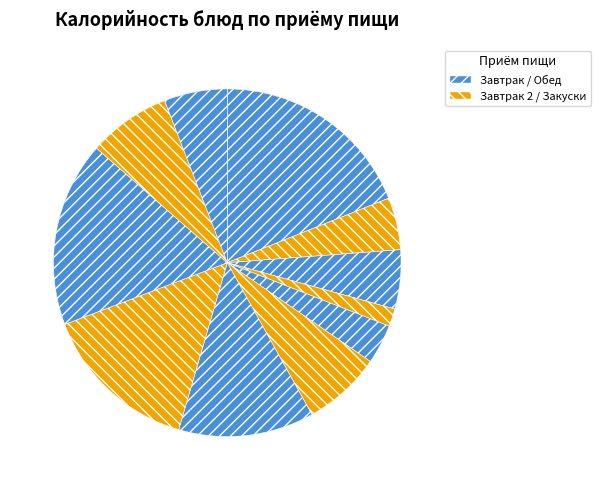

How many slices are in this pie chart?

11